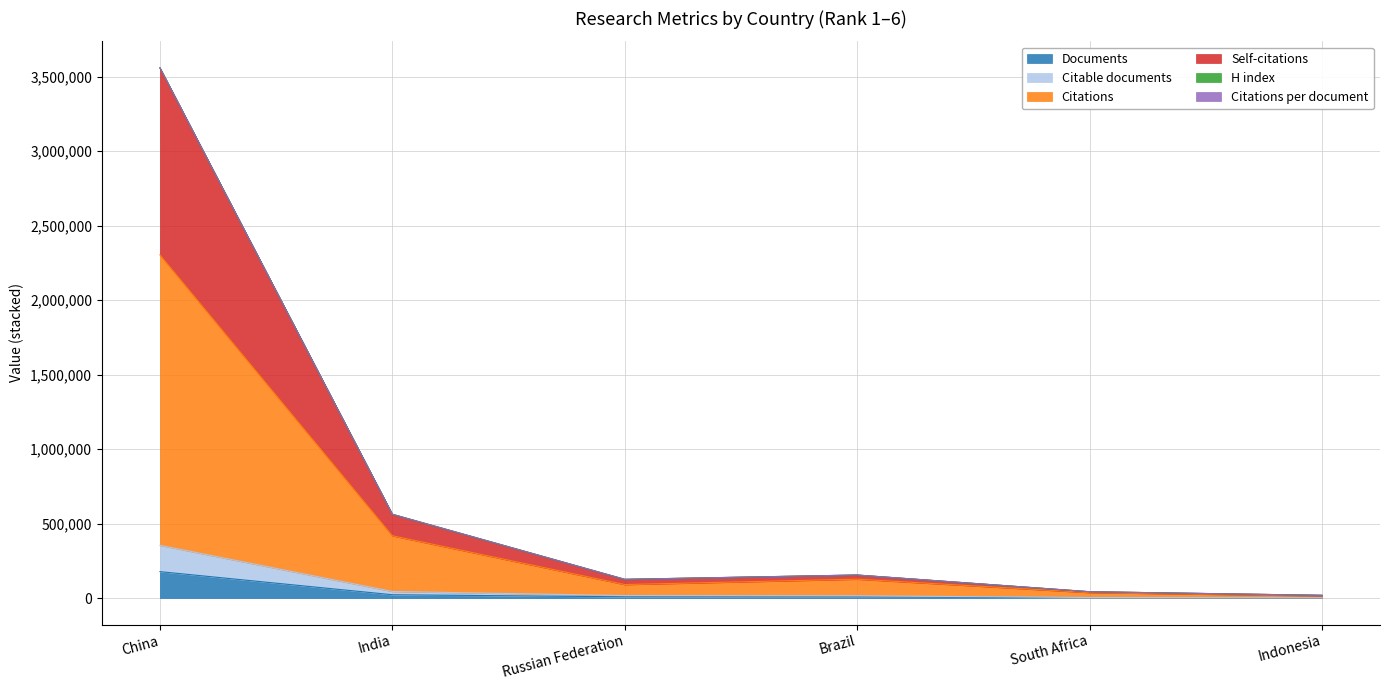

How many lines are shown in the chart?

6